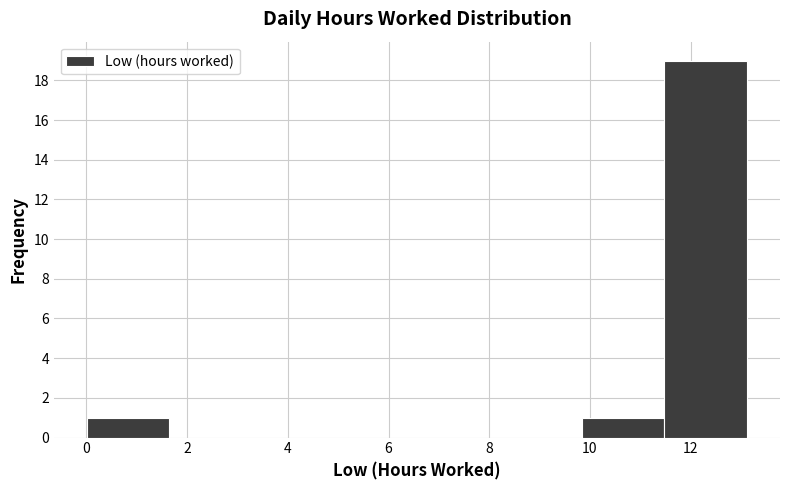

What is the height of the bar covering 0.0 to 1.6 on the x-axis? Neither the bar edges nor the heights are printed on the chart, so give them approximately, as read against the axes.

1